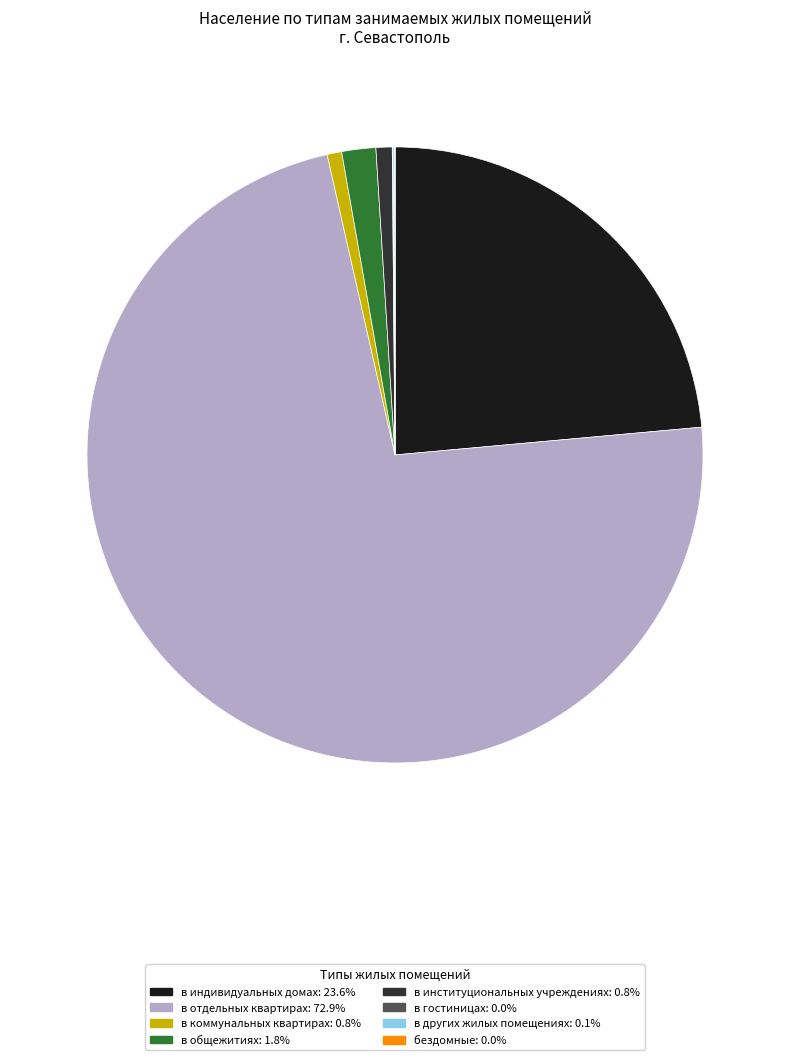

Is there a majority slice in this chart?

Yes